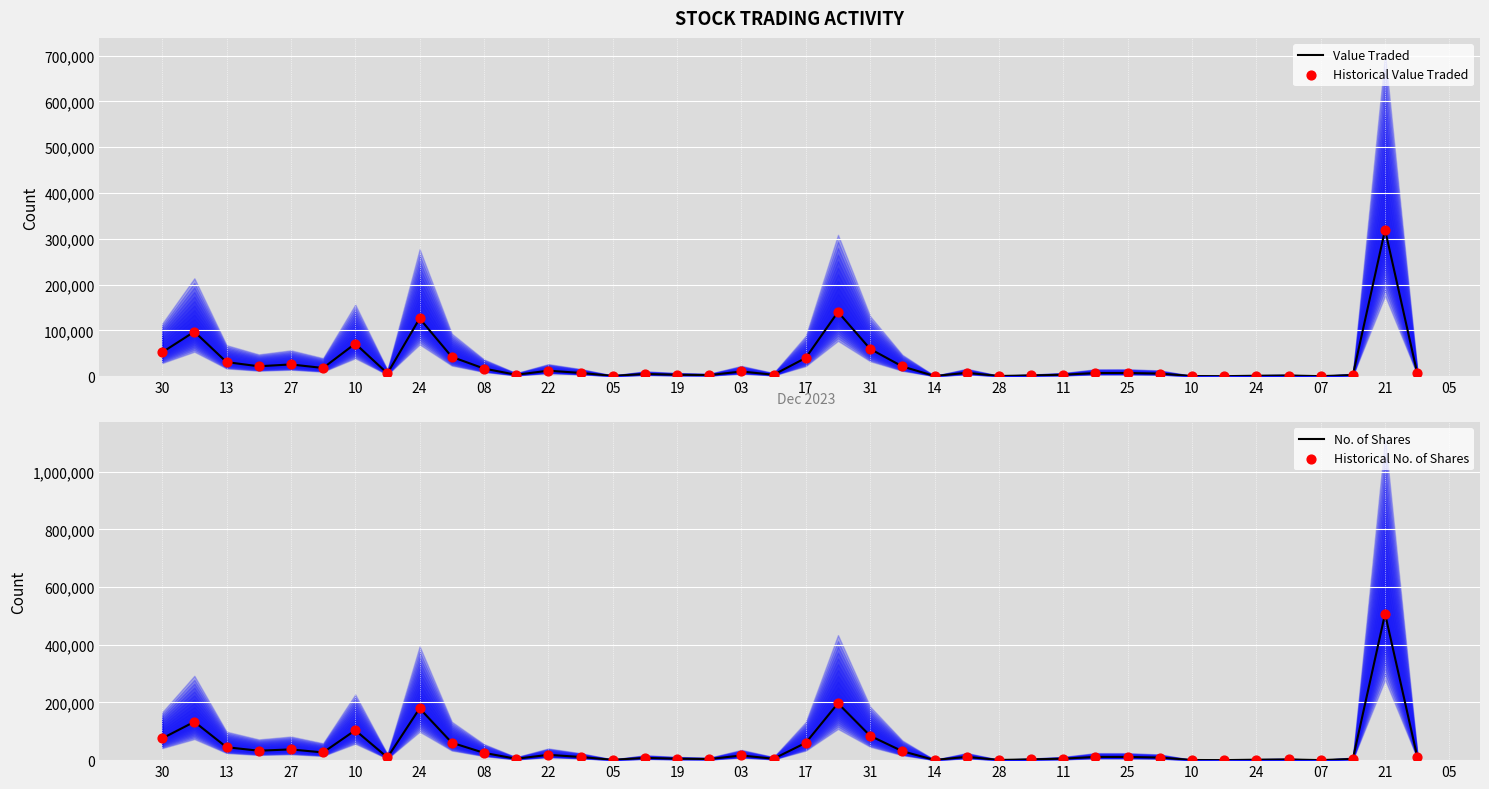

Which series has the widest spread of Y values?

No. of Shares